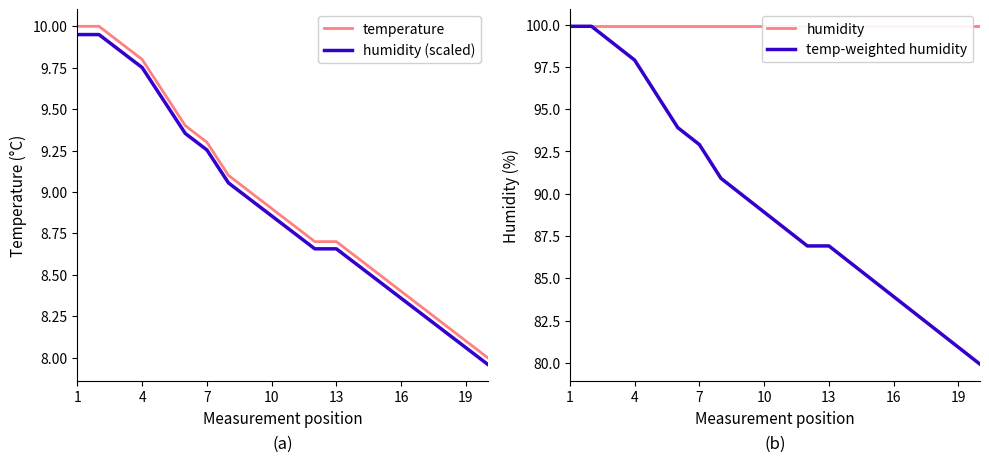

Is it true that humidity (scaled) equals 15.9 at 10?

False